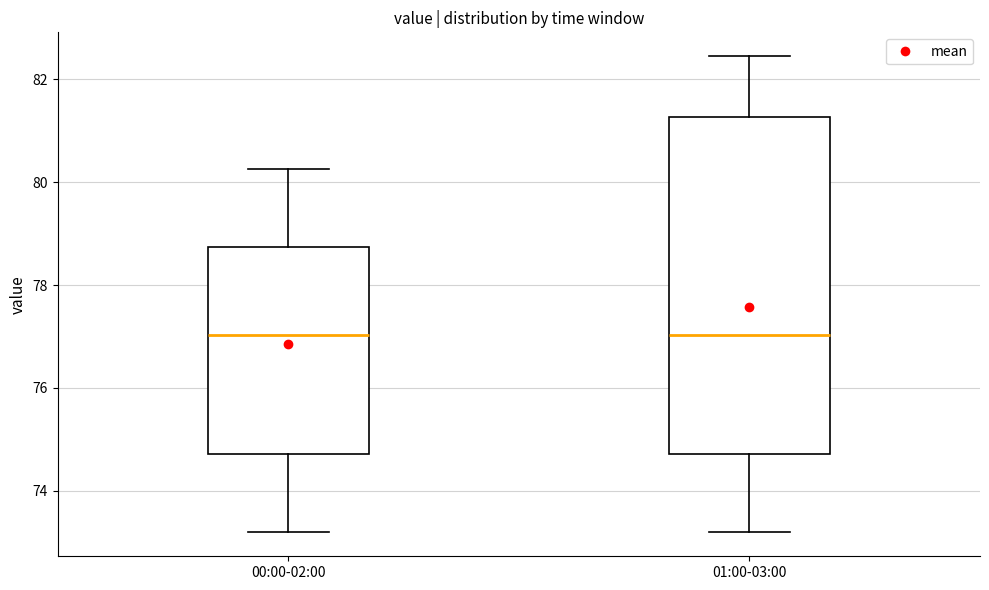

Reading left to right, transcribe this box plot: for each box, give where its median line is, the range the box spans, and where its two whiskers end, as read against the y-axis. The values are not printed on the chart, so give them approximately, as read against the axis.

00:00-02:00: median 77.0, box 74.8 to 78.8, whiskers 73.2 to 80.2
01:00-03:00: median 77.0, box 74.8 to 81.2, whiskers 73.2 to 82.4